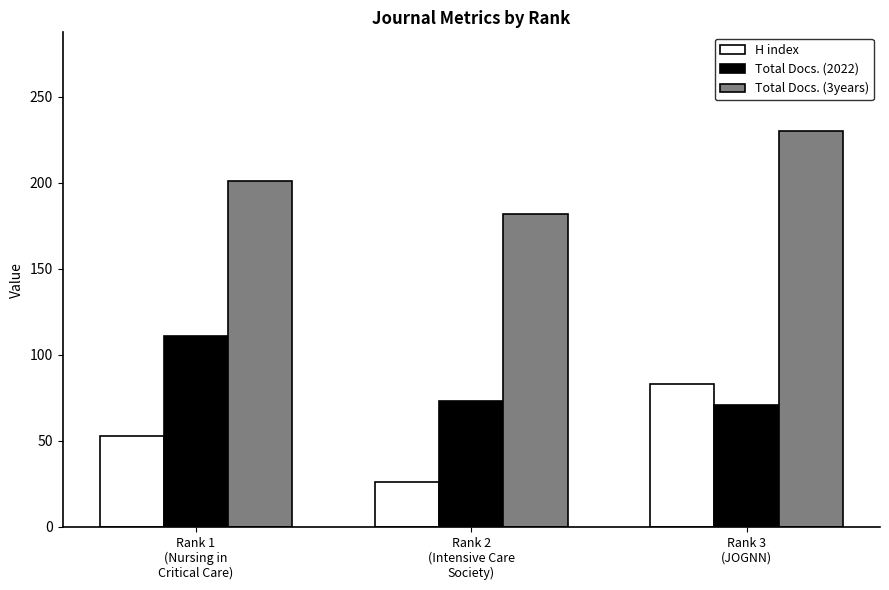

At Rank 3
(JOGNN), list the series in order from smallest to largest.

Total Docs. (2022), H index, Total Docs. (3years)